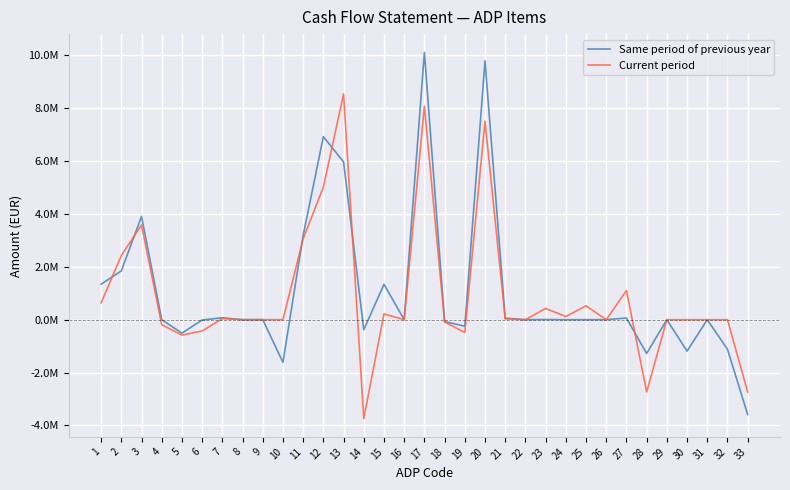

Does the chart display data point markers on the line(s)?

No